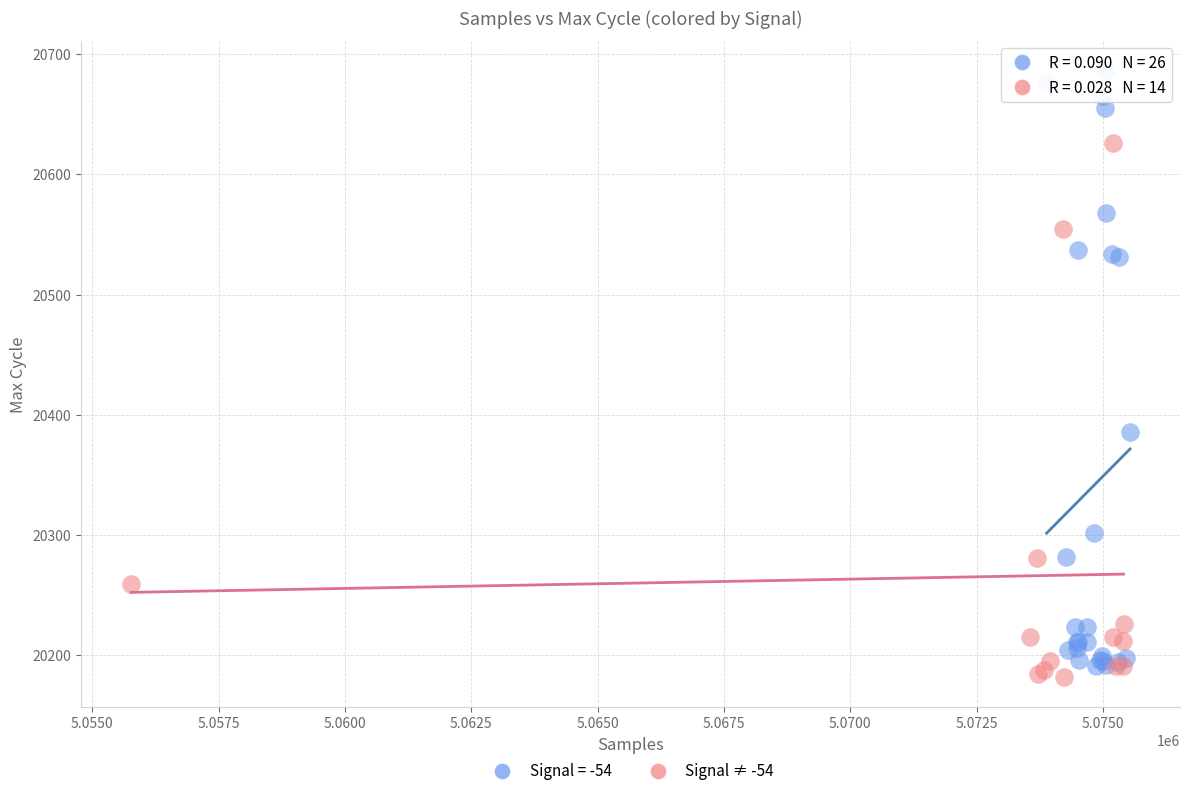

Which series contains the highest Y value?

Signal = -54